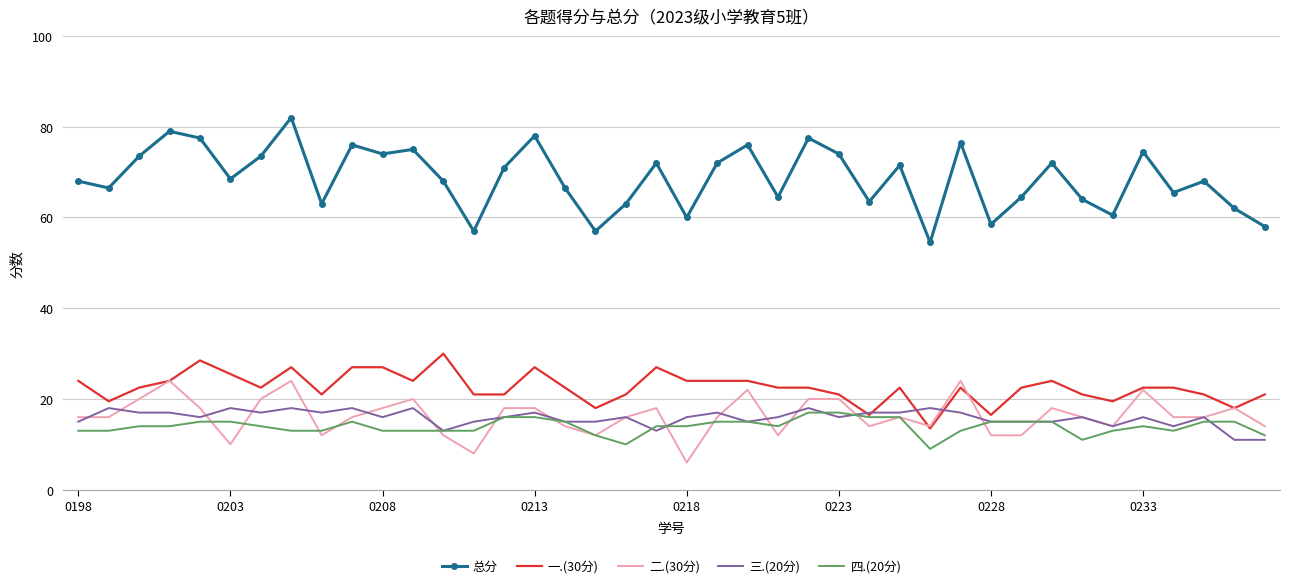

True or false: 总分 and 四.(20分) cross at least once.

False